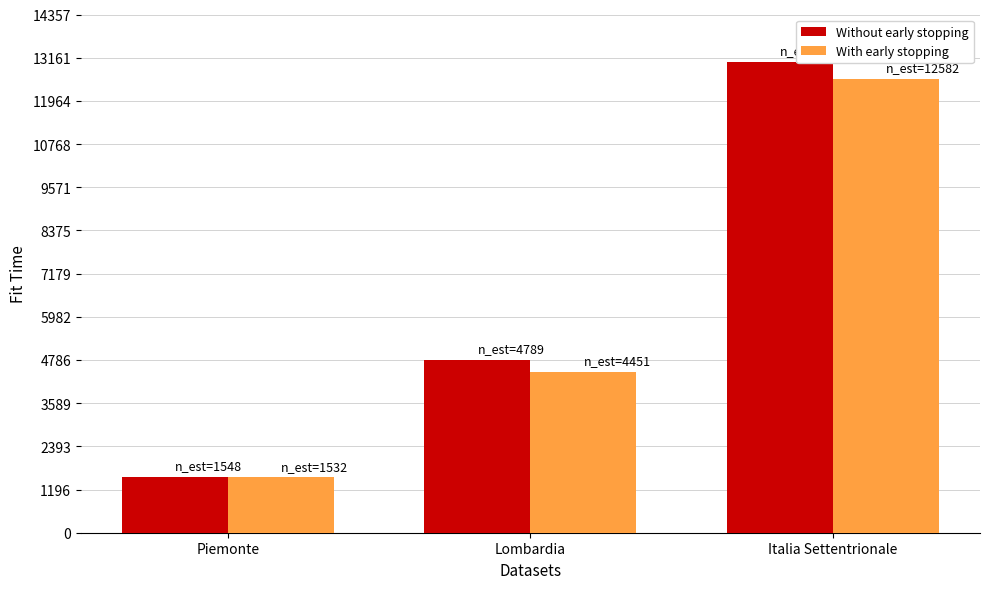

List the series in order of their peak value, lowest first.

With early stopping, Without early stopping